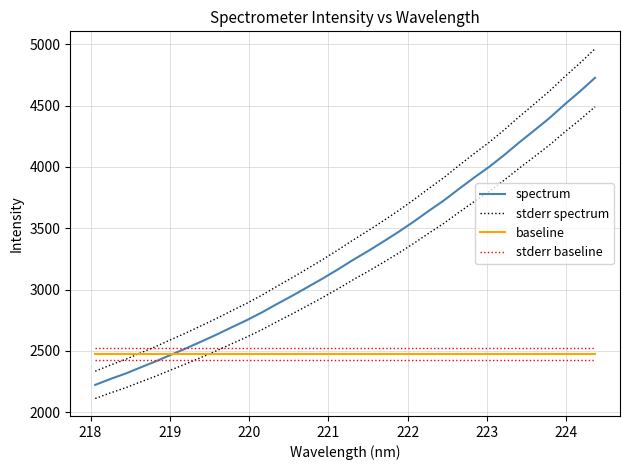

What is the difference between the maximum and minimum values in the spectrum series?

2503.0